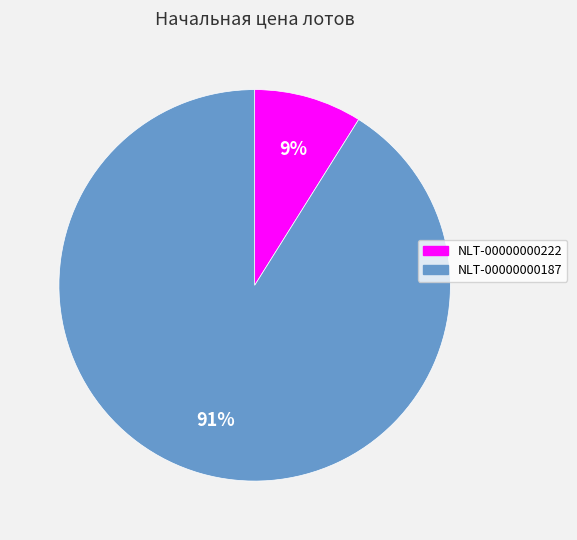

To the nearest percent, what percentage of the pie is NLT-00000000222?

9%